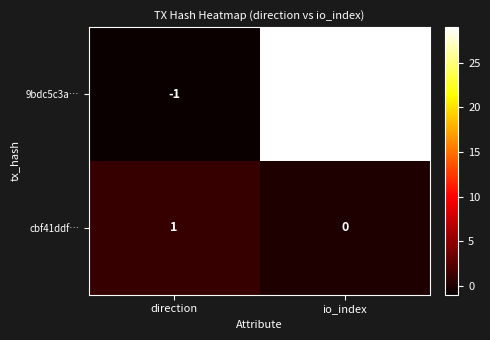

True or false: cbf41ddf… has a value of 0 at direction.

False